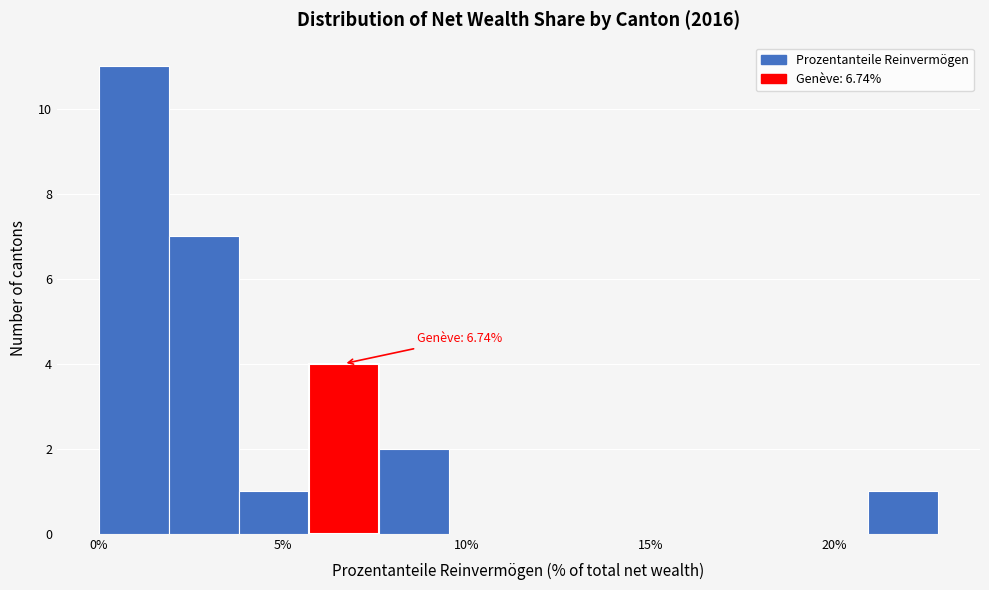

Around what value on the x-axis is the tallest bar? Give the approximate position of its centre, as read against the axis.

1.0